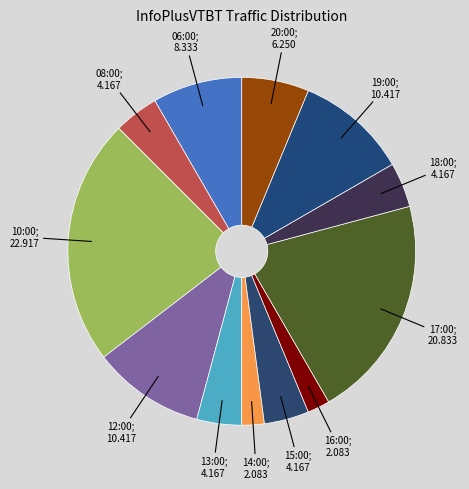

Which slice is the smallest?

14:00